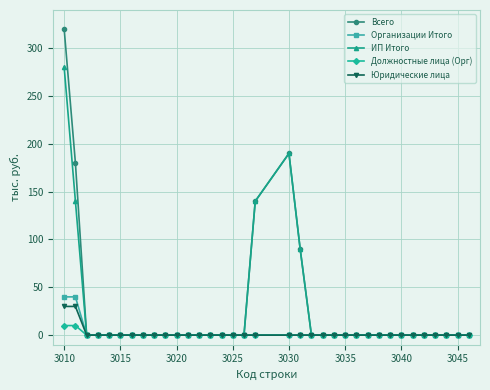

Does the chart display data point markers on the line(s)?

Yes